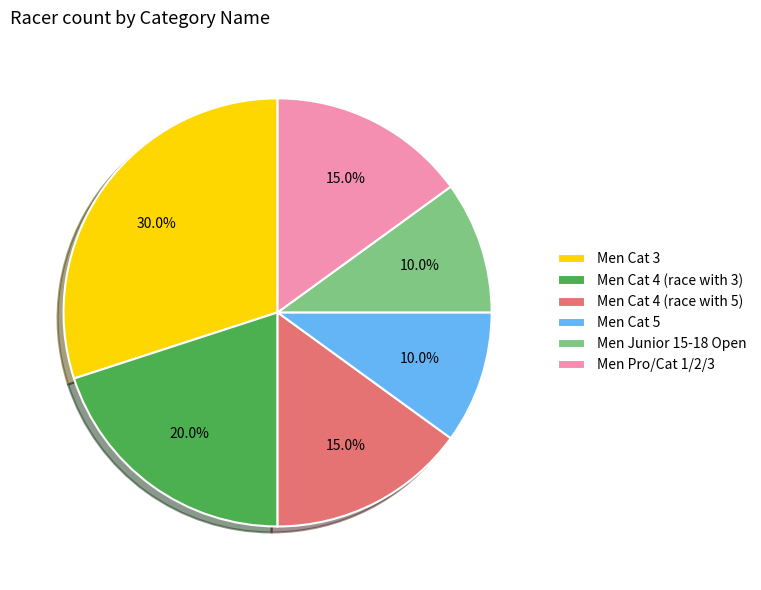

Which has a higher value, Men Cat 3 or Men Pro/Cat 1/2/3?

Men Cat 3